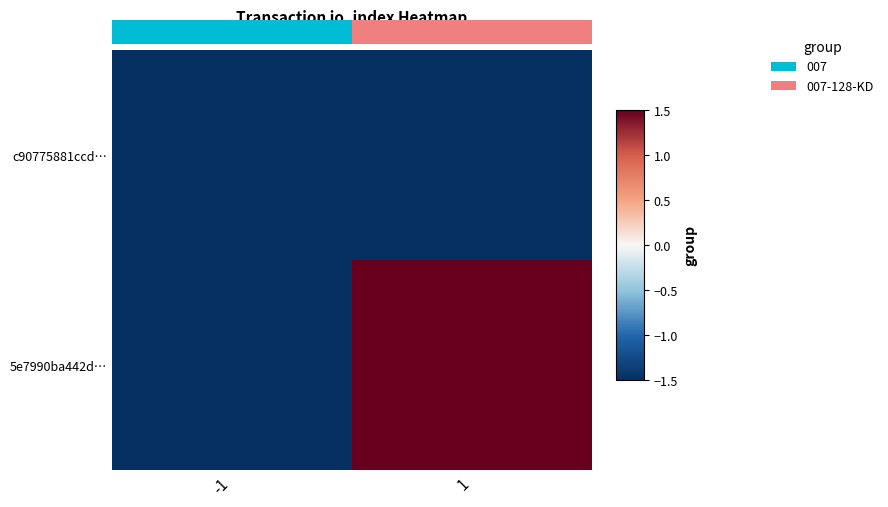

What is the approximate value of 5e7990ba442d… at 1?

1.5